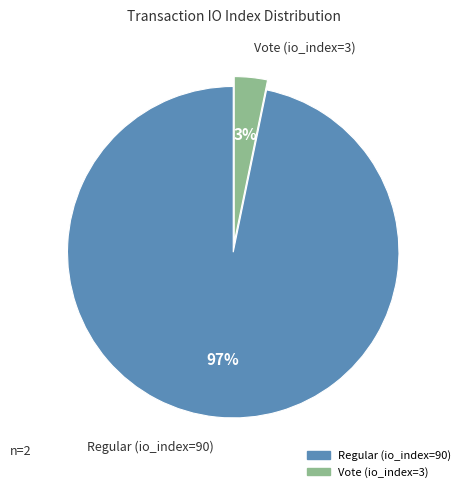

Does Vote (io_index=3) represent more than half of the total?

No